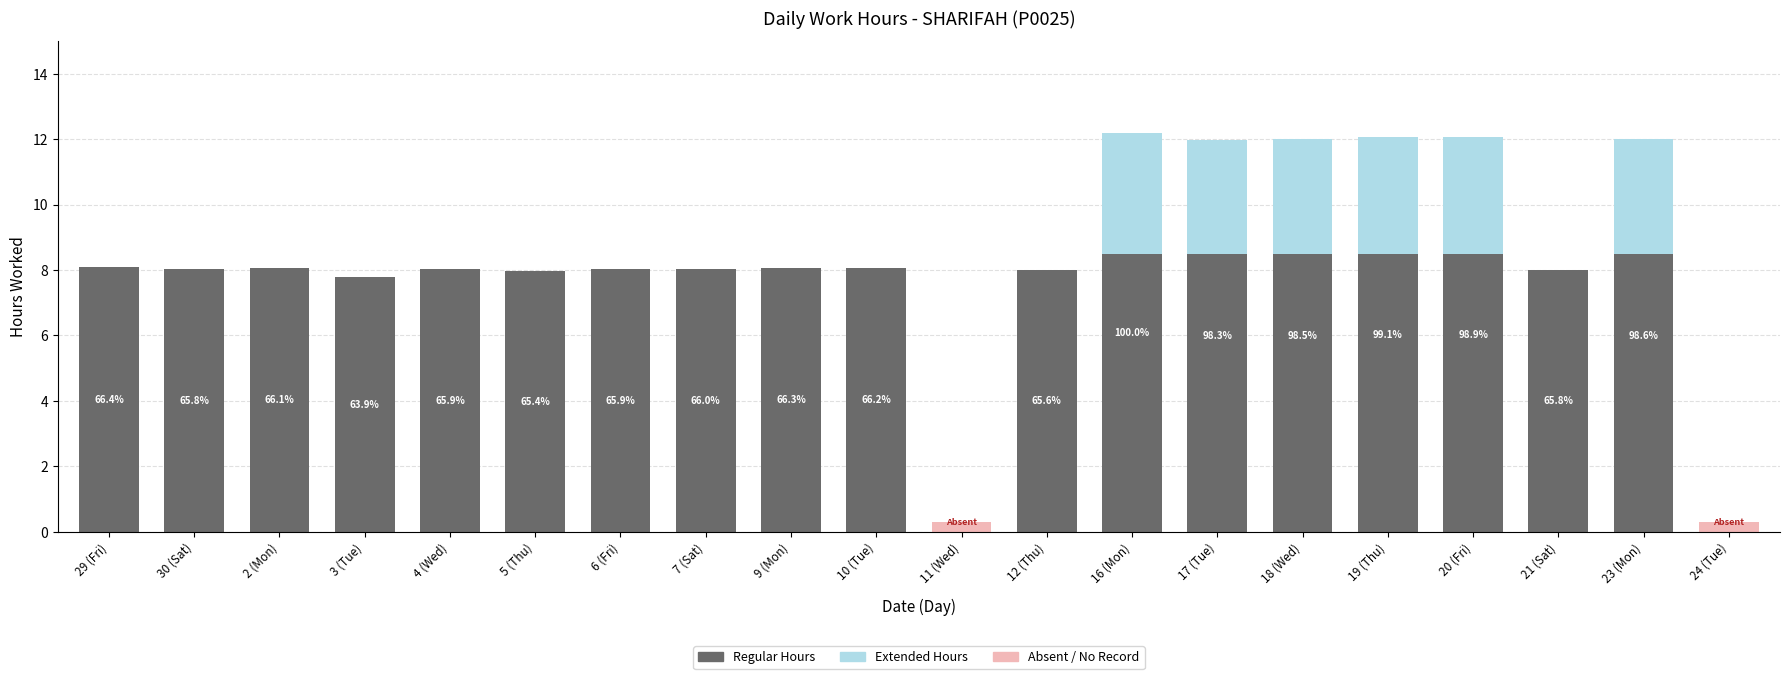

Is it true that Extended Hours equals 5.5 at 16 (Mon)?

False